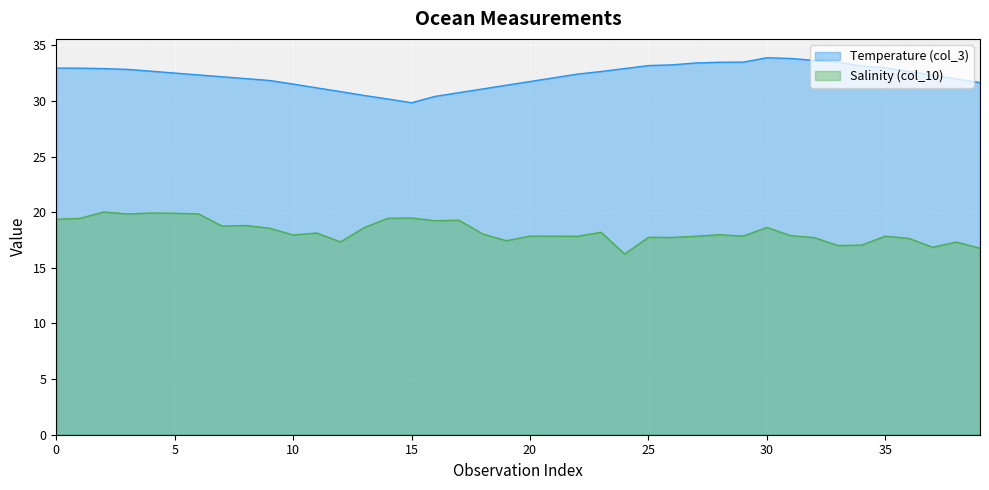

At which category does Salinity (col_10) reach its first local valley?

3